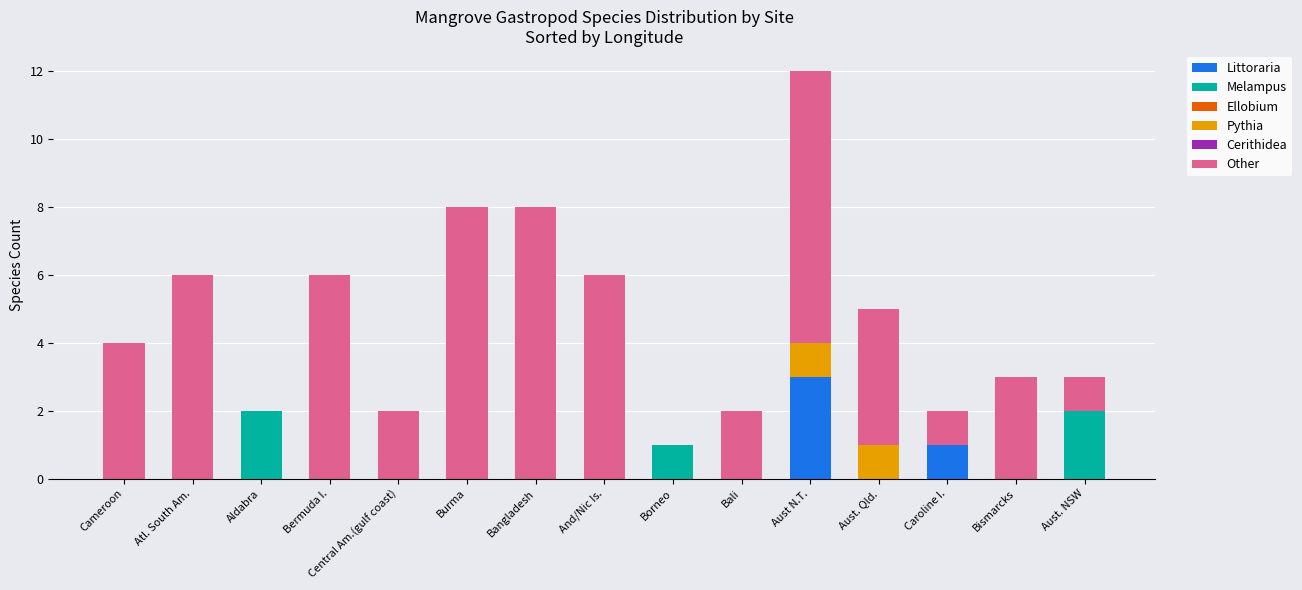

Does the chart contain stacked bars?

Yes